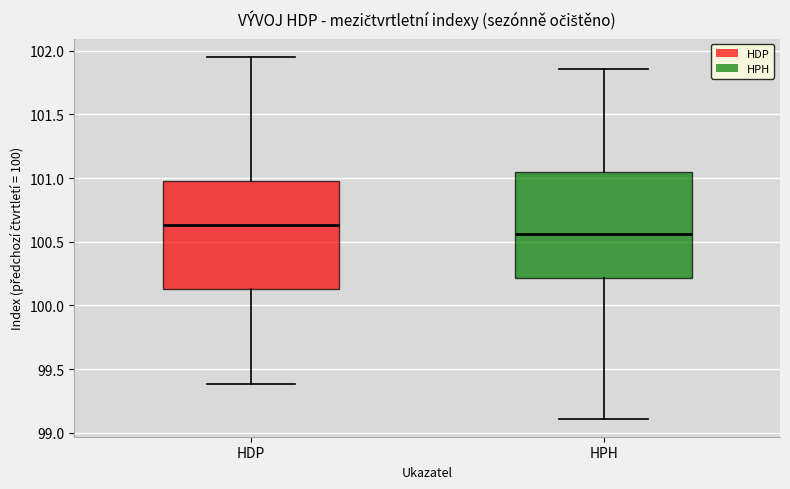

Reading left to right, transcribe this box plot: for each box, give where its median line is, the range the box spans, and where its two whiskers end, as read against the y-axis. The values are not printed on the chart, so give them approximately, as read against the axis.

HDP: median 100.65, box 100.15 to 100.95, whiskers 99.40 to 101.95
HPH: median 100.55, box 100.20 to 101.05, whiskers 99.10 to 101.85